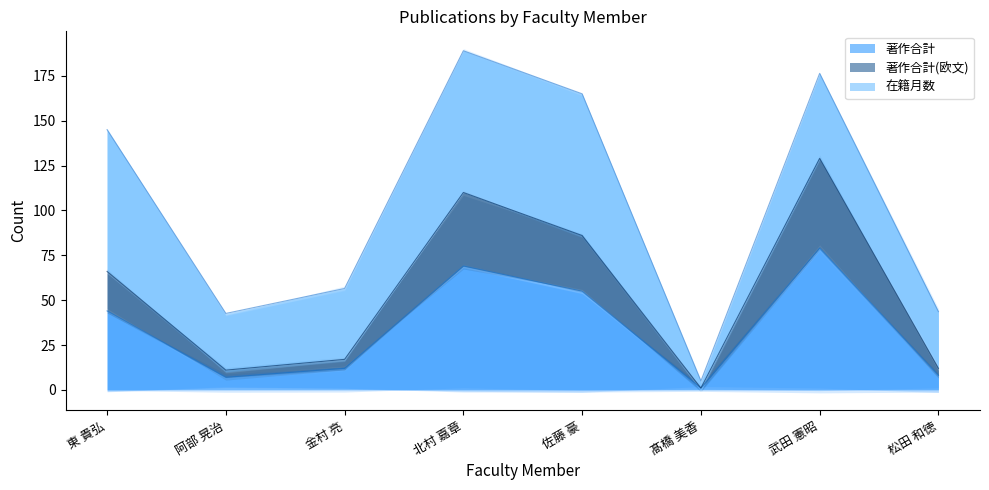

The 著作合計 series shows 1 at 髙橋 美香. True or false?

True